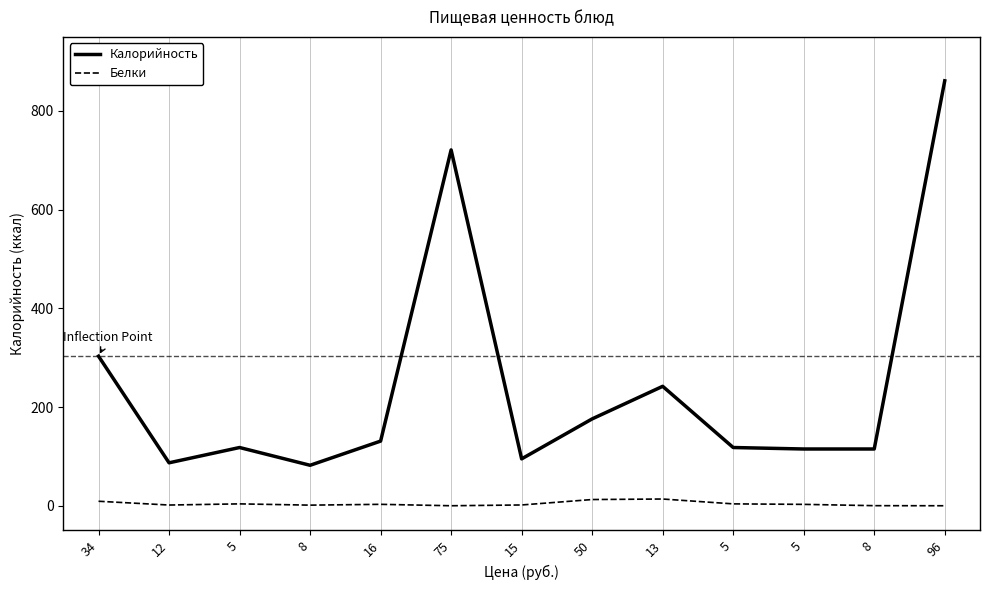

The value of Калорийность at 5 is 197.3. True or false?

False